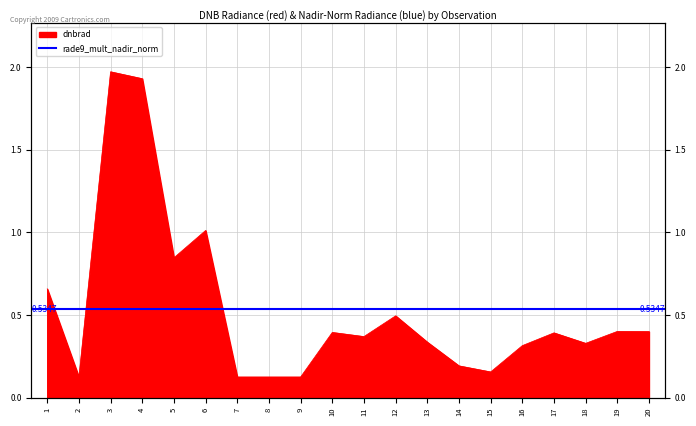

What is the minimum value shown in the chart?

0.1